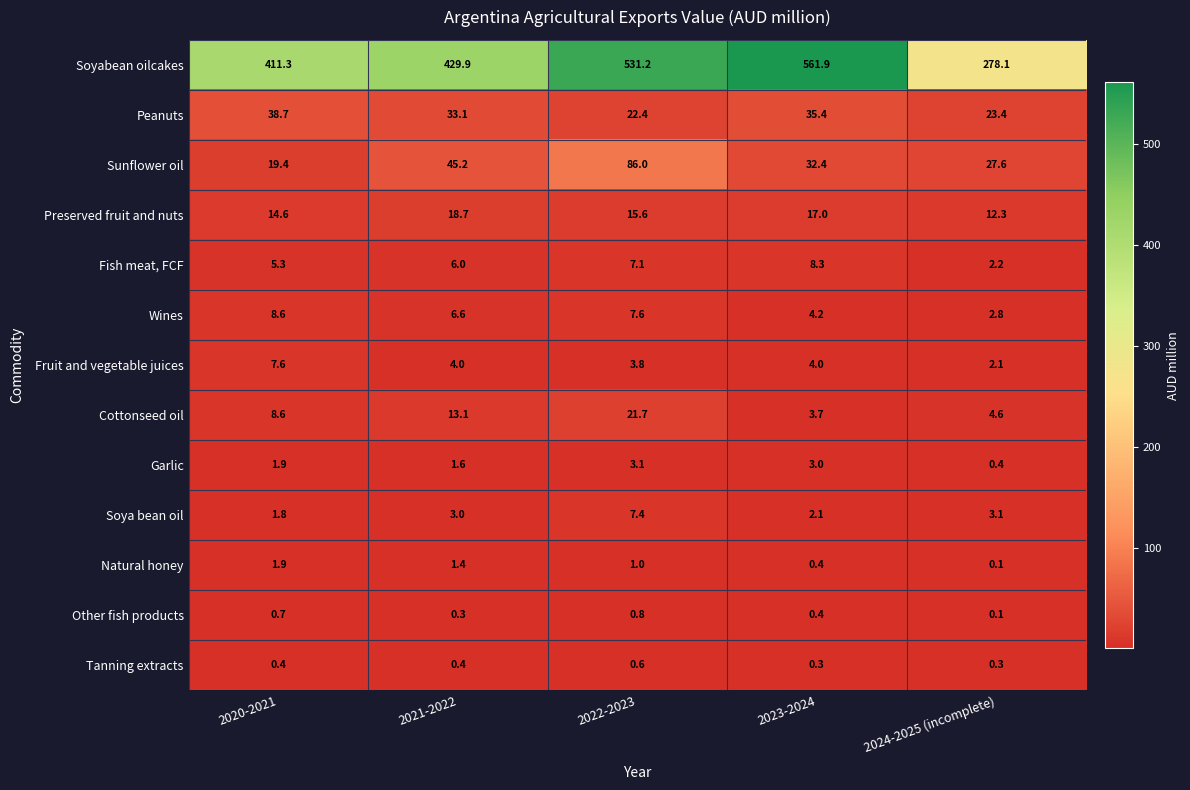

What is the greatest value displayed?

561.9